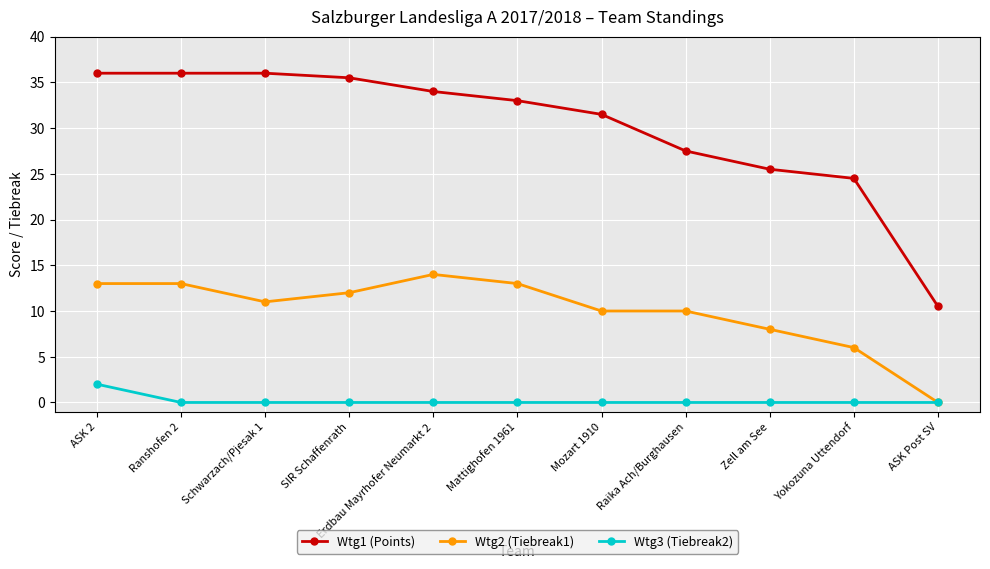

True or false: Wtg1 (Points) and Wtg2 (Tiebreak1) cross at least once.

False